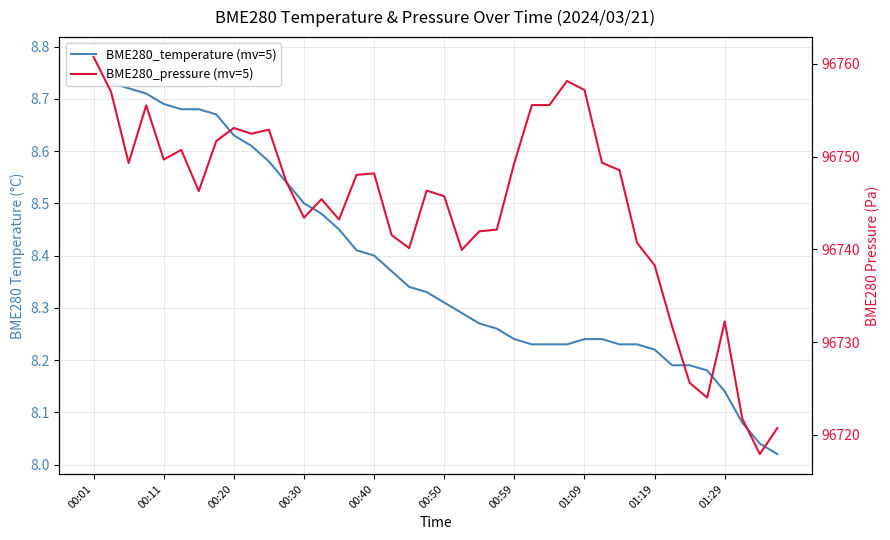

Is the value of BME280_pressure (mv=5) at 01:29 greater than the value of BME280_temperature (mv=5) at 21?

Yes